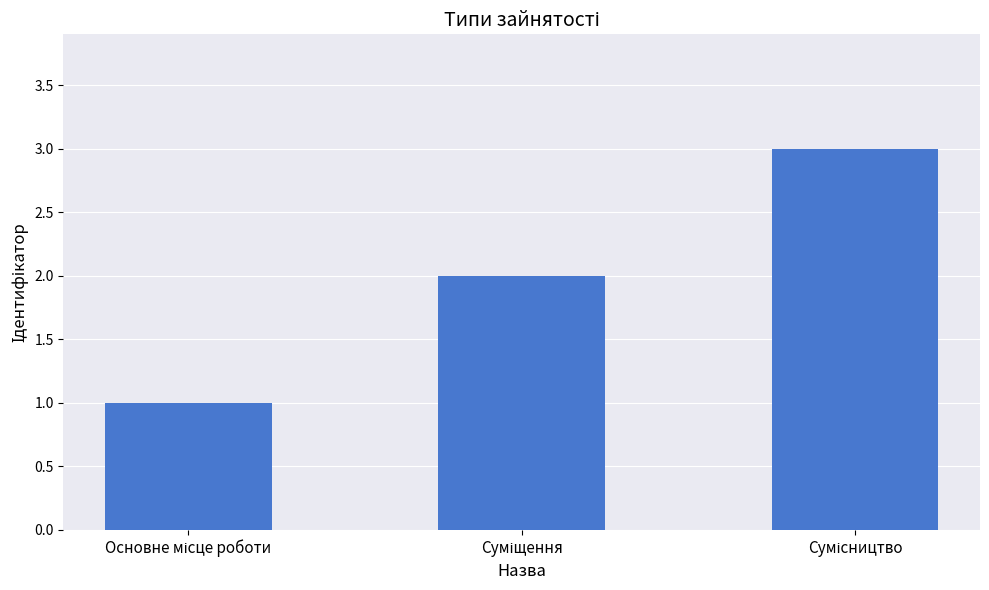

How many data points are less than 2?

1